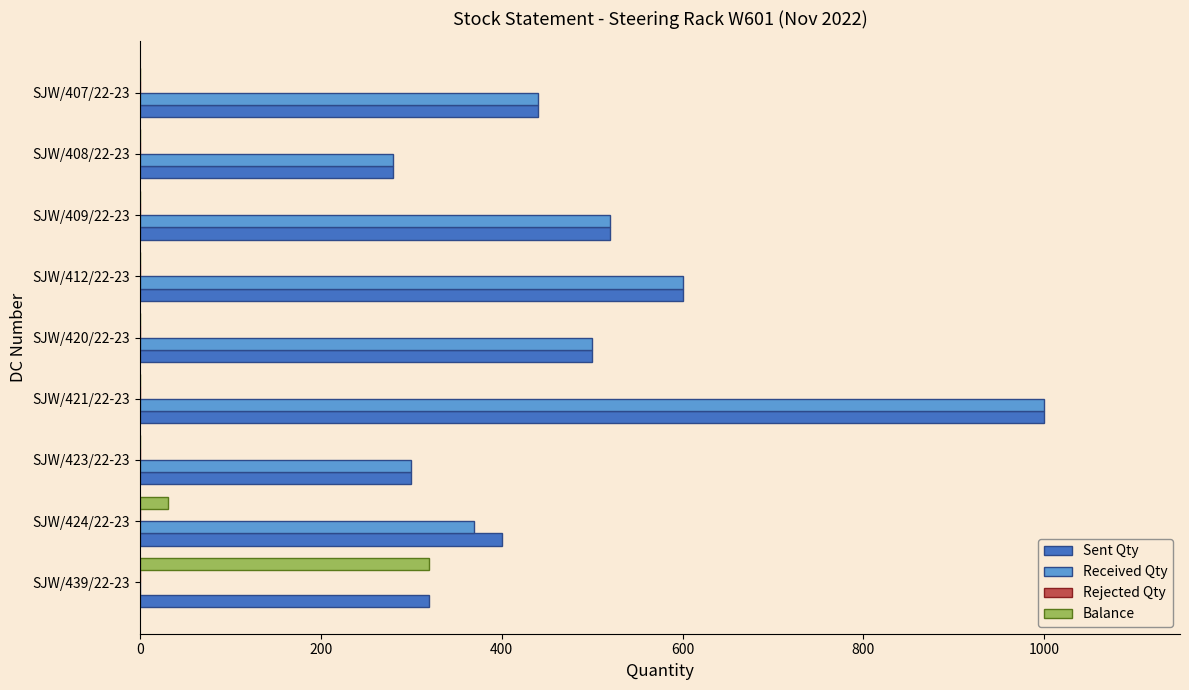

At which category is the sum across all series the highest?

SJW/421/22-23